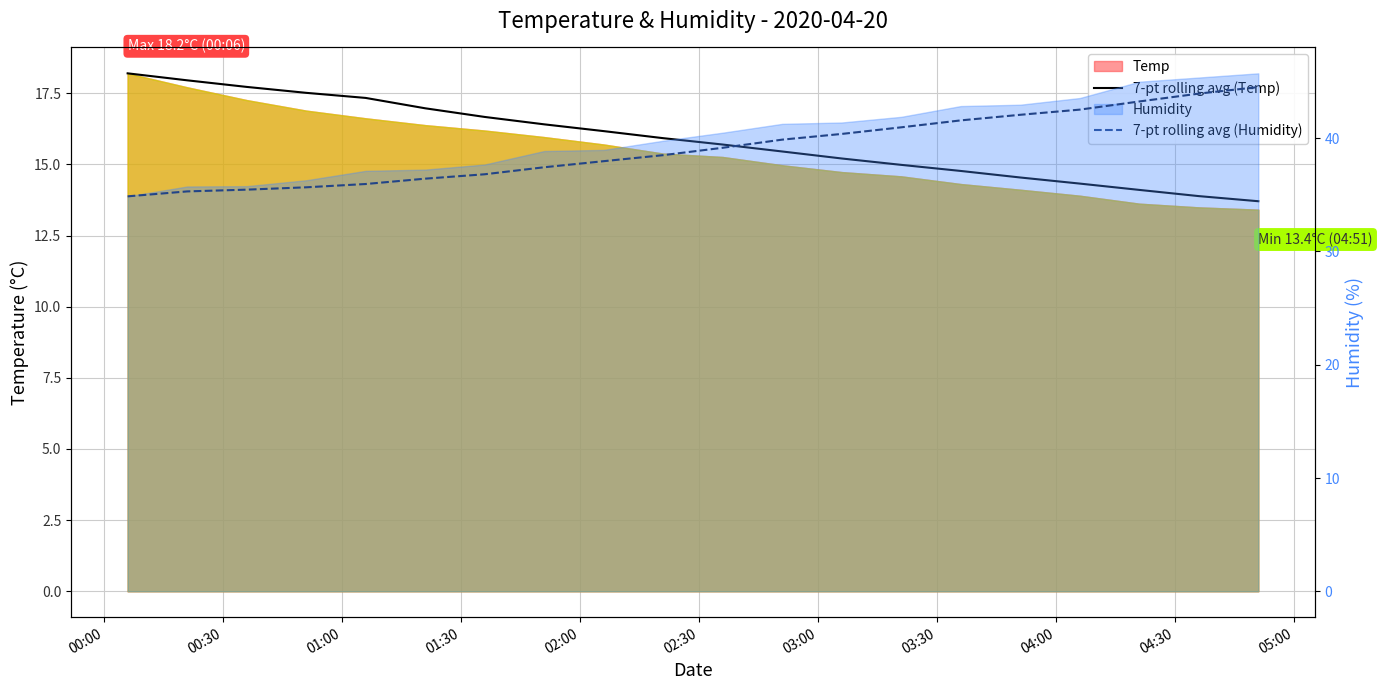

The 7-pt rolling avg (Humidity) series shows 11.6 at 00:30. True or false?

False